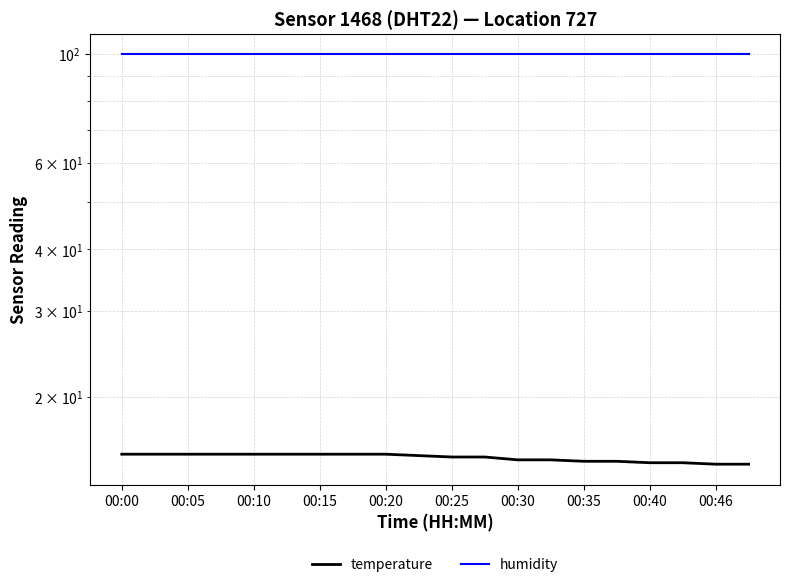

Between 00:25 and 00:35, which series saw the biggest shift?

temperature